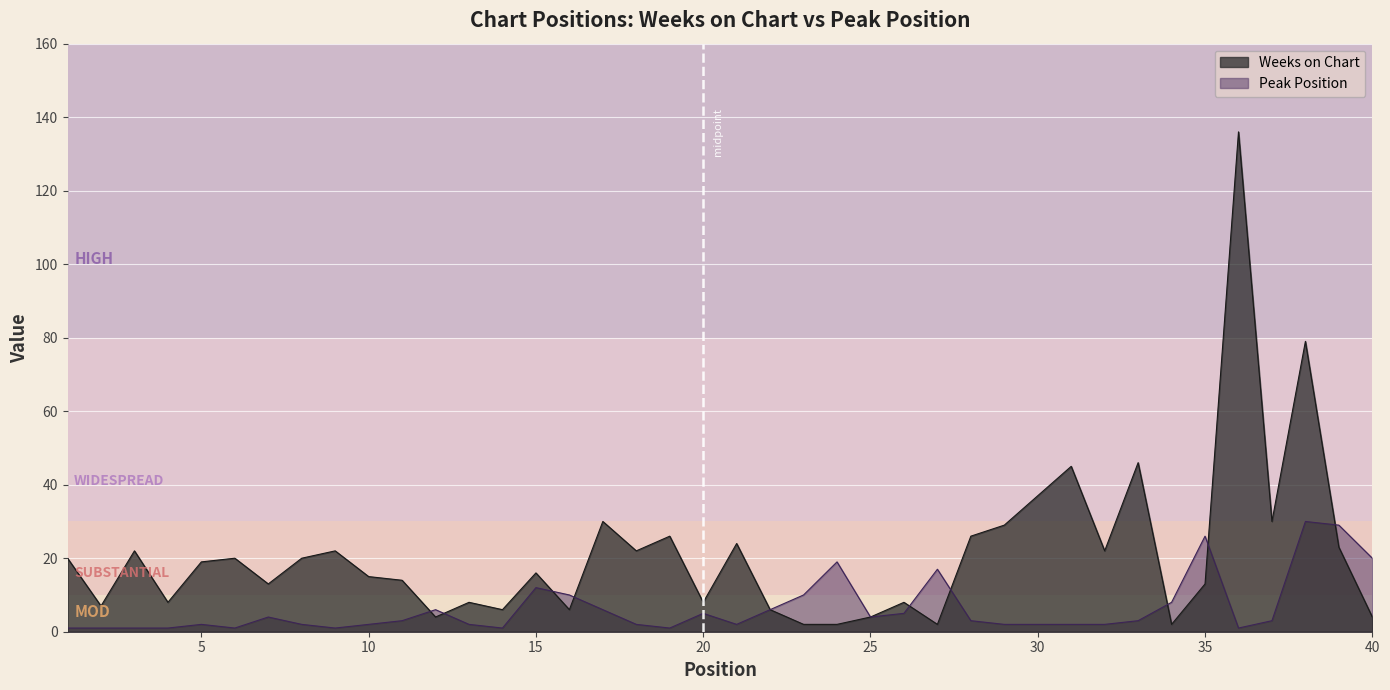

Which has a higher value, 14 or 9?

9